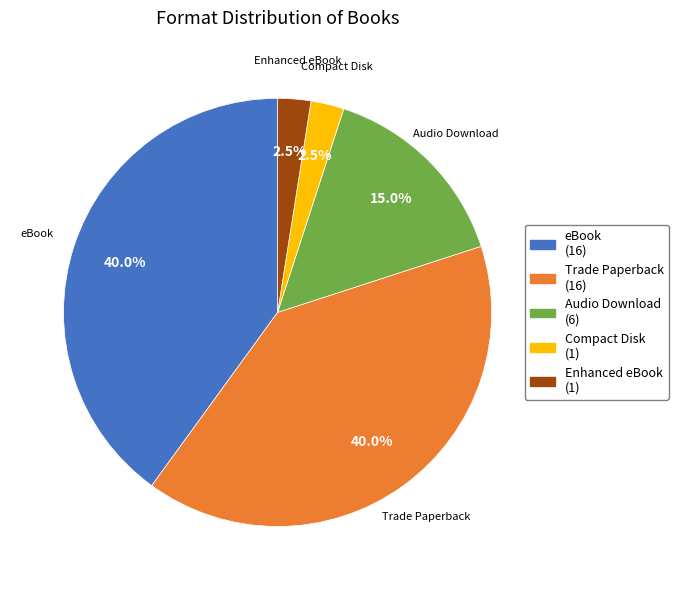

Is it true that Audio Download is 15% of the pie?

True